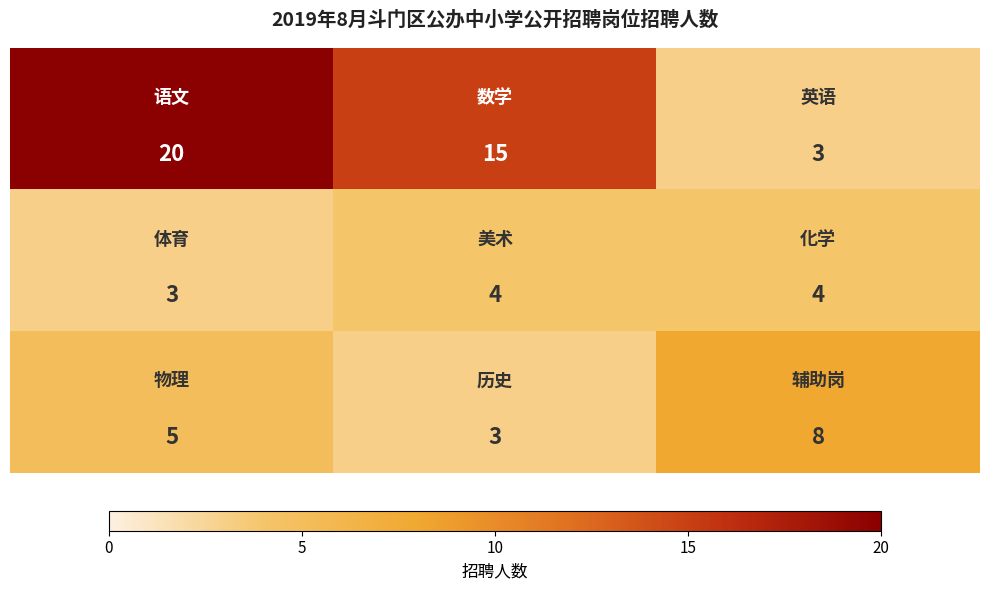

What is the maximum value shown in the chart?

20